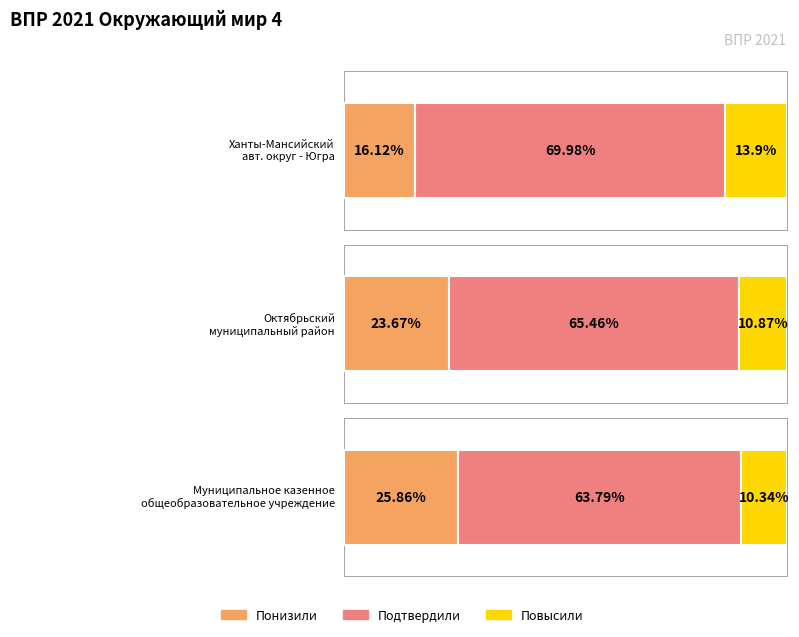

The Подтвердили series shows 70.0 at Ханты-Мансийский
авт. округ - Югра. True or false?

True